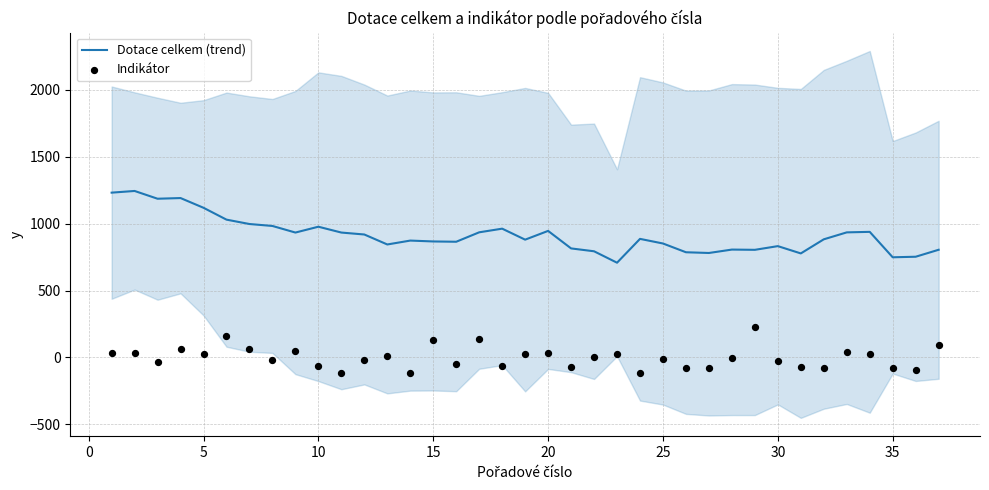

At how many categories does at least one series exceed 325?

37